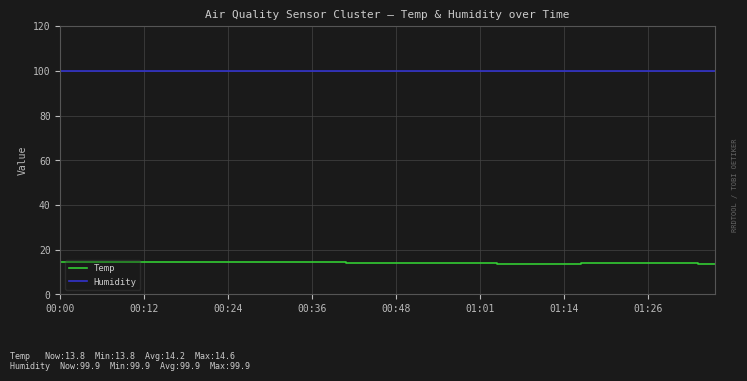

Which series has the largest total across all categories?

Humidity